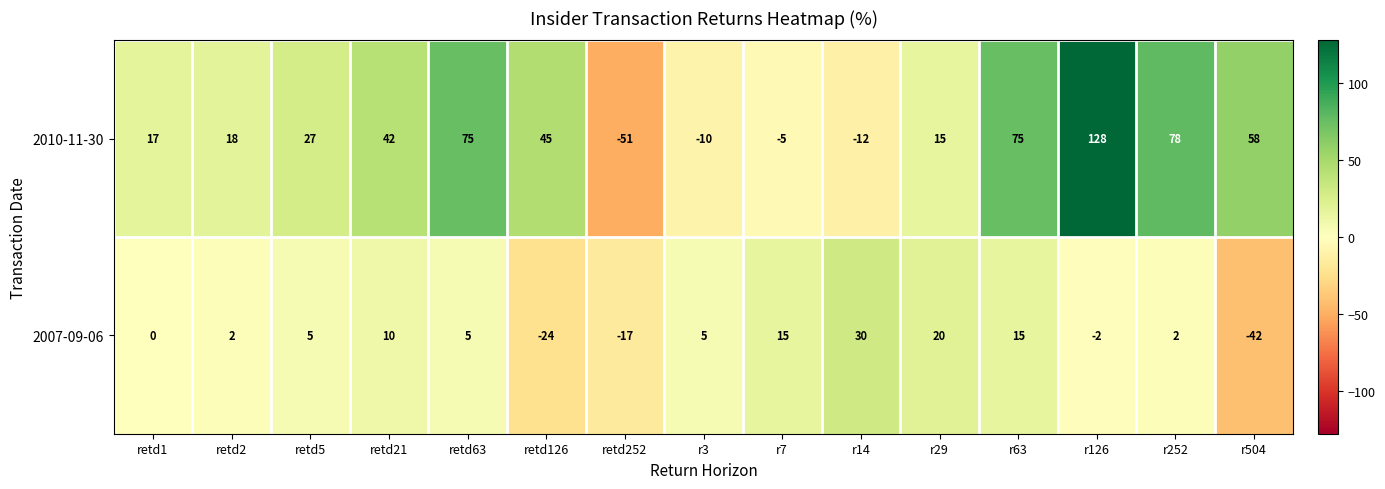

How many values in 2007-09-06 are below zero?

4